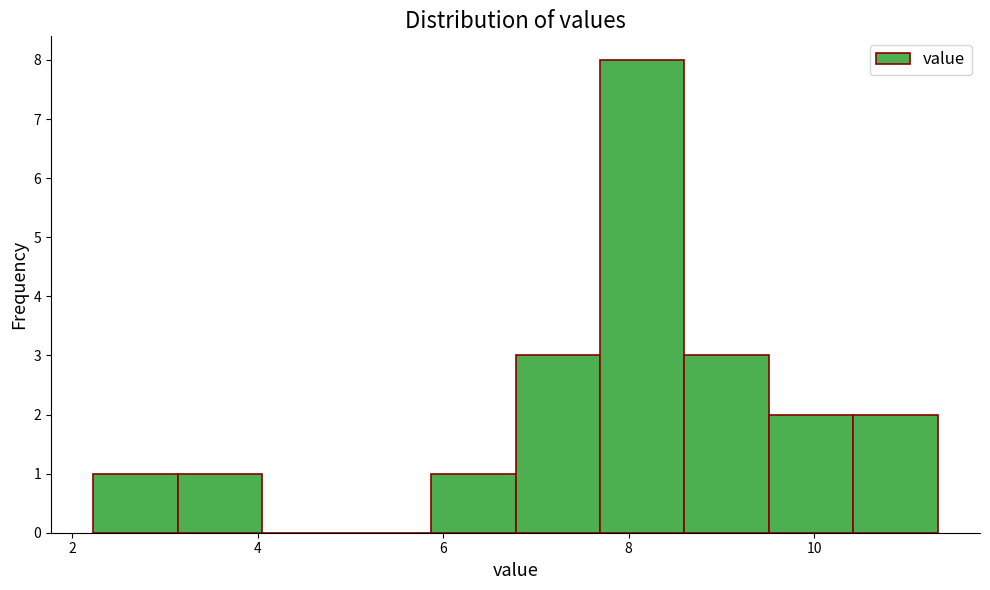

What is the height of the bar covering 6.8 to 7.6 on the x-axis? Neither the bar edges nor the heights are printed on the chart, so give them approximately, as read against the axes.

3